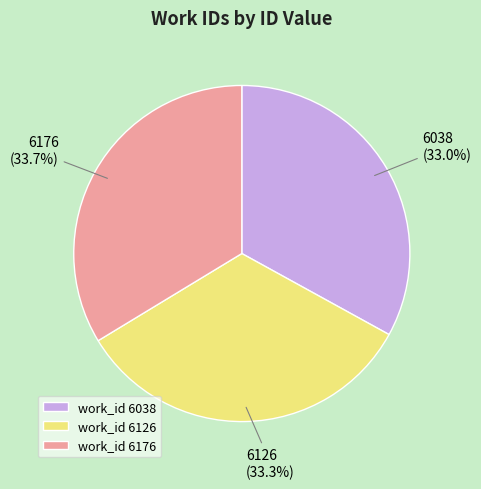

Is work_id 6126 the majority of the pie?

No